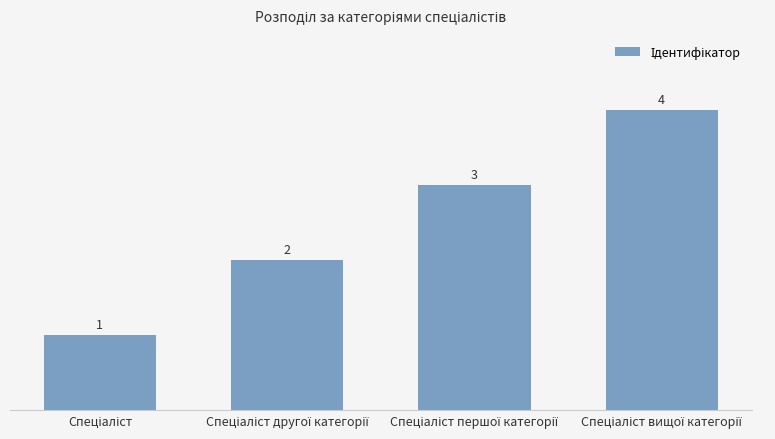

What is the sum of all values?

10